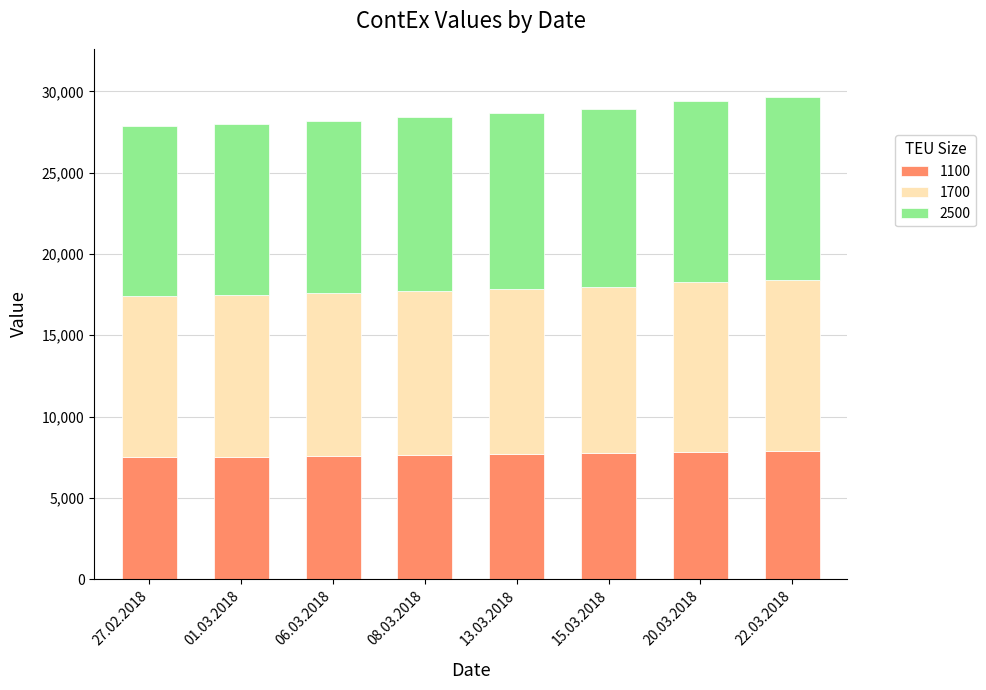

Does the chart contain any negative values?

No